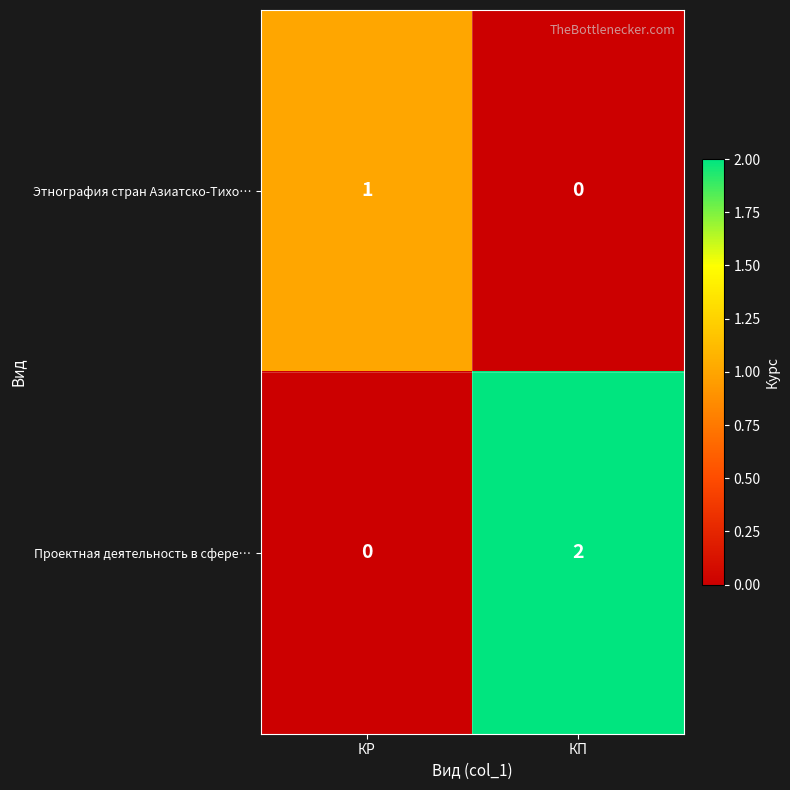

Is it true that Проектная деятельность в сфере… equals 3 at КП?

False